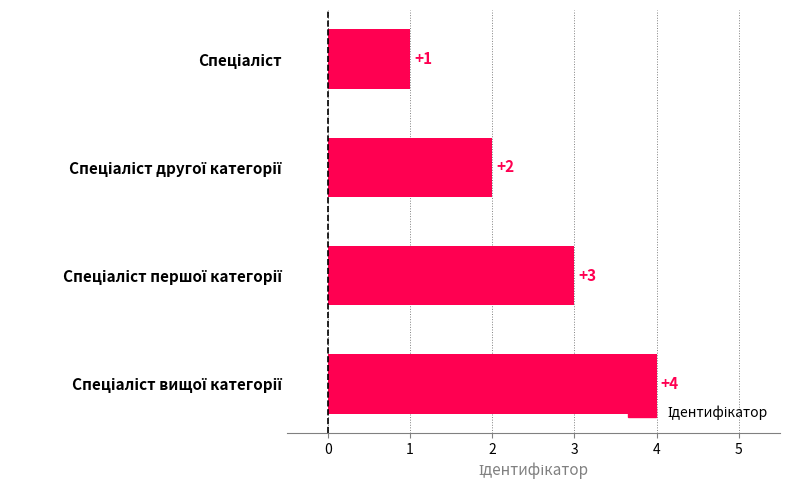

What is the maximum value shown in the chart?

4